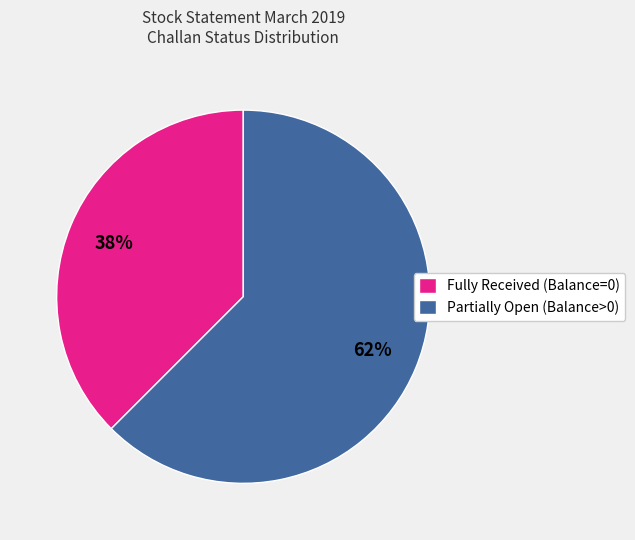

Which category has the biggest portion of the pie?

Partially Open (Balance>0)